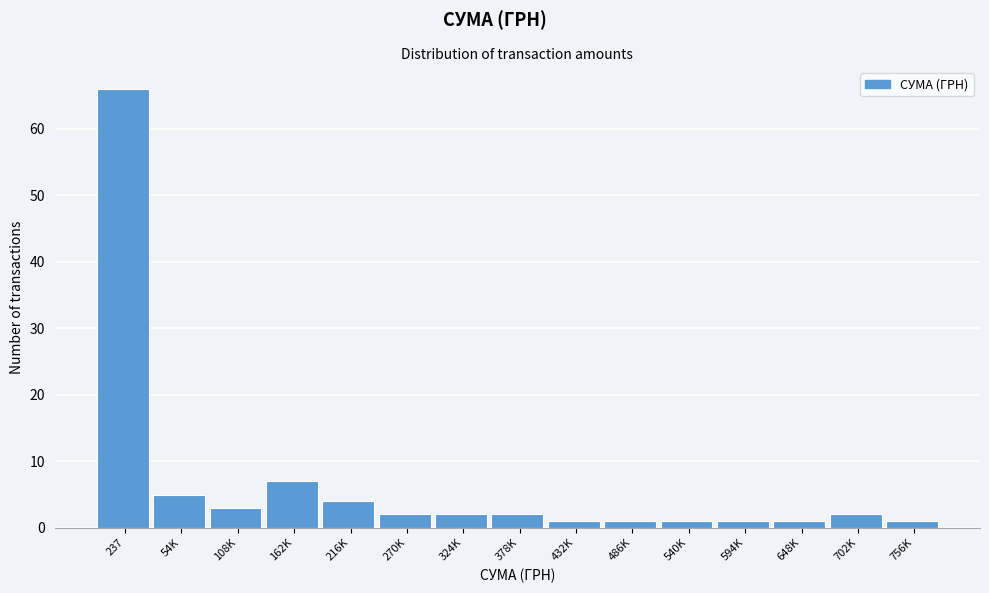

Reading left to right, list all the values displayed in this chart.

66	5	3	7	4	2	2	2	1	1	1	1	1	2	1